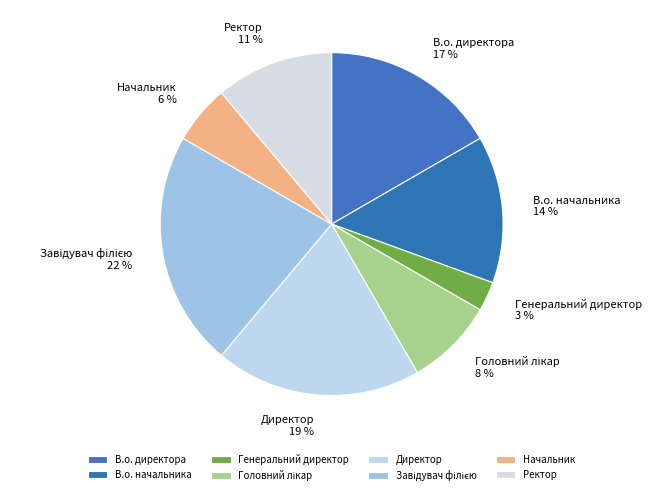

Do Директор and Начальник together represent more than half of the pie?

No